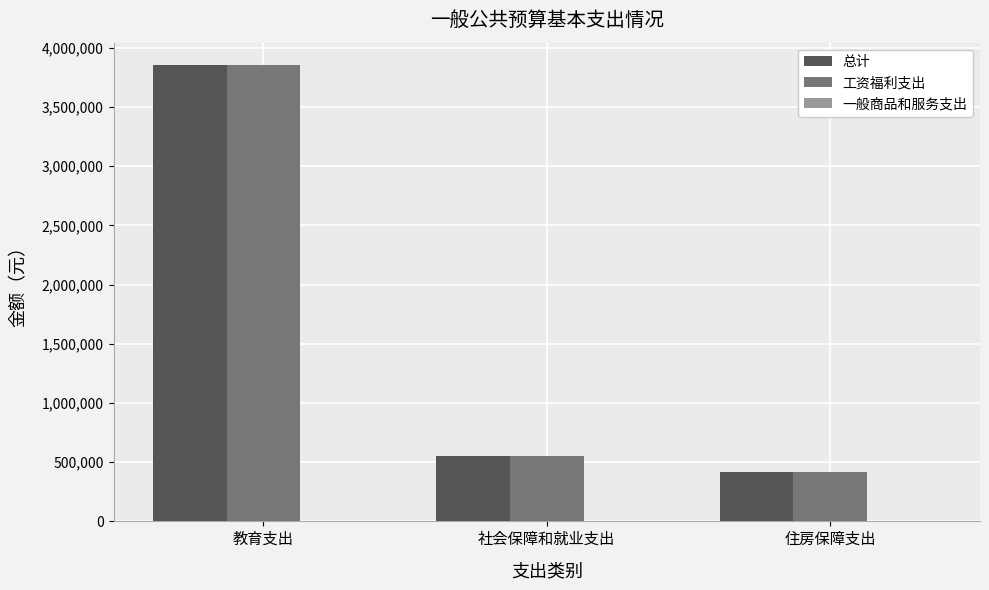

What is the total value across all series at 住房保障支出?

827654.4